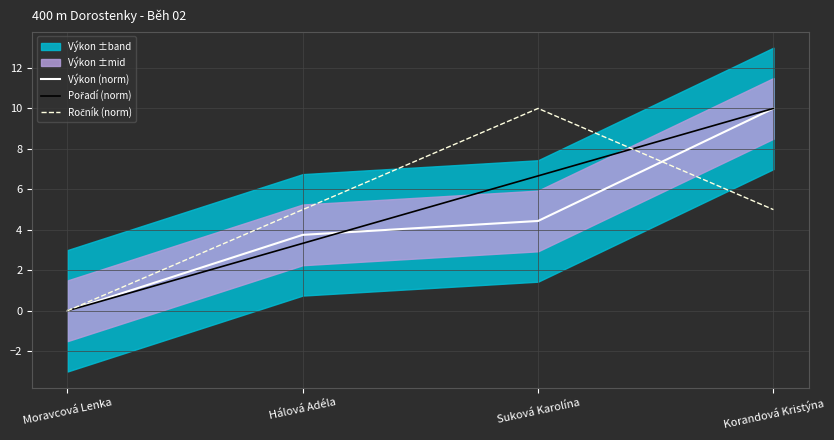

What is the maximum value for Výkon (norm)?

10.0